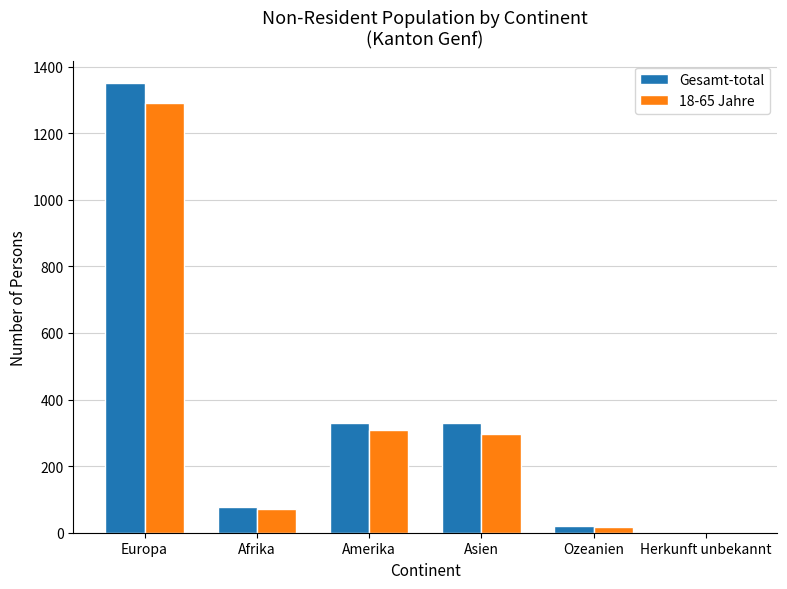

The Gesamt-total series shows 19 at Ozeanien. True or false?

True